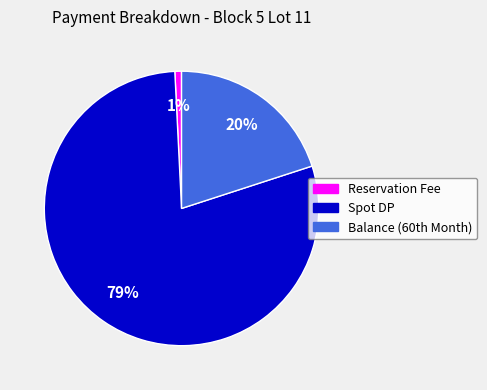

What percentage is the Spot DP slice, to the nearest percent?

79%